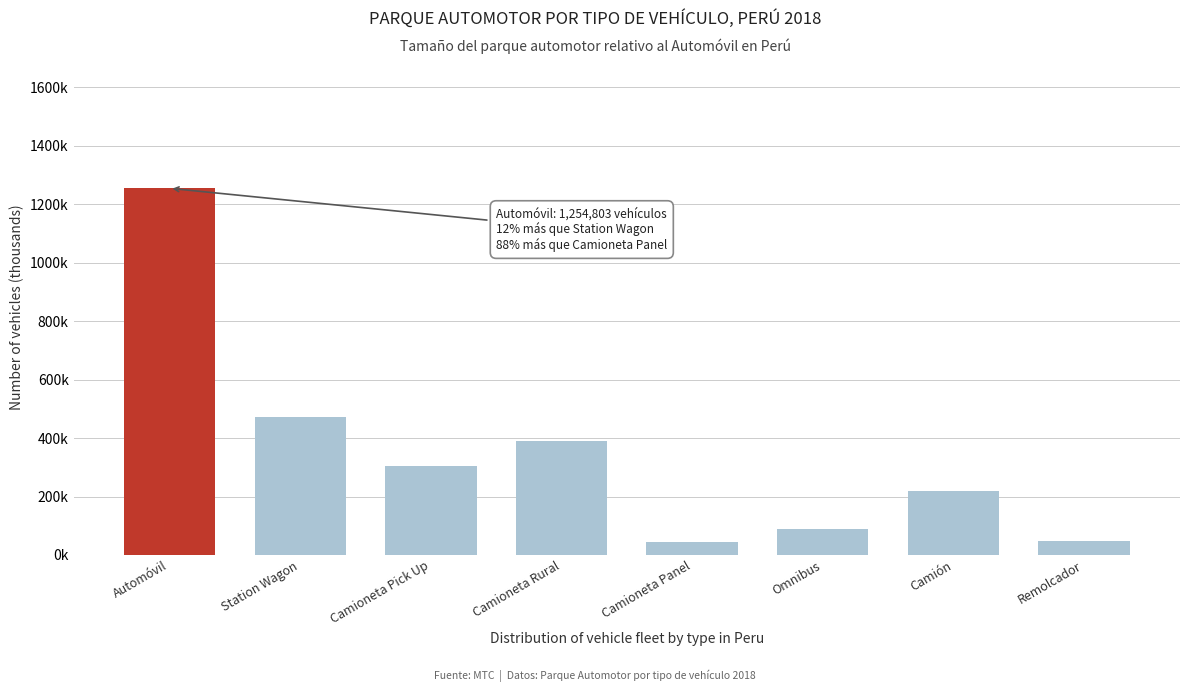

Are the bars horizontal?

No